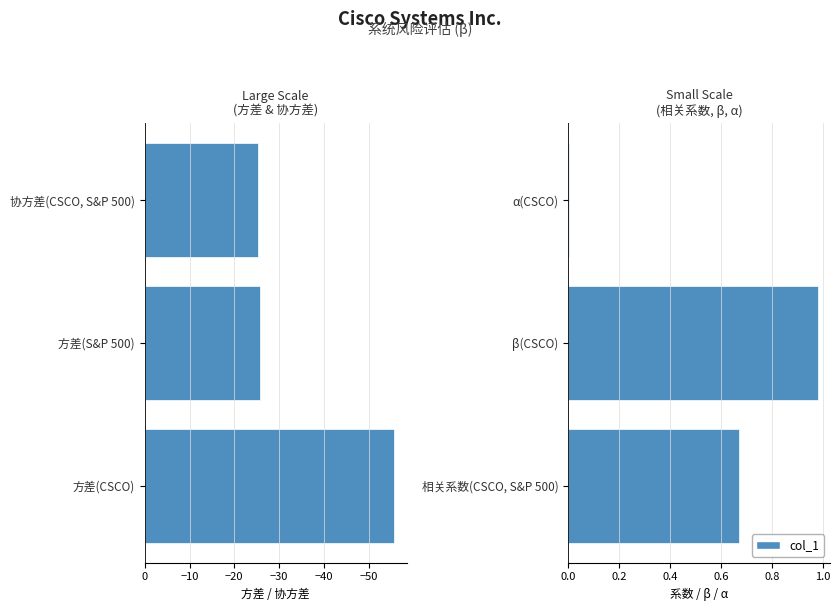

Between β(CSCO) and 相关系数(CSCO, S&P 500), which is larger?

β(CSCO)